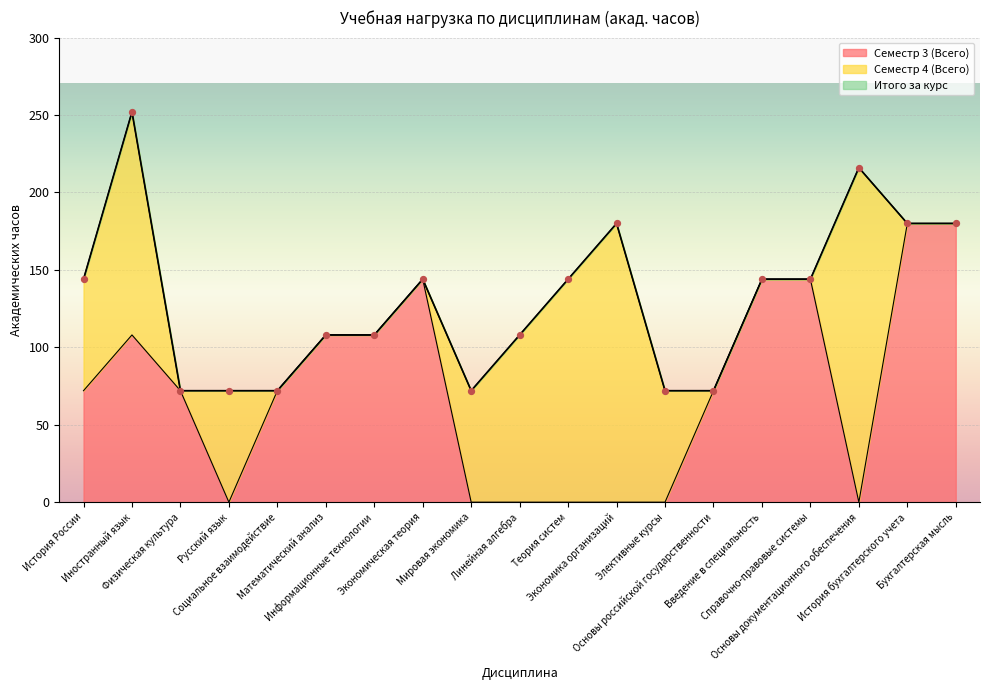

Which series contains the lowest Y value?

Семестр 3 (Всего)